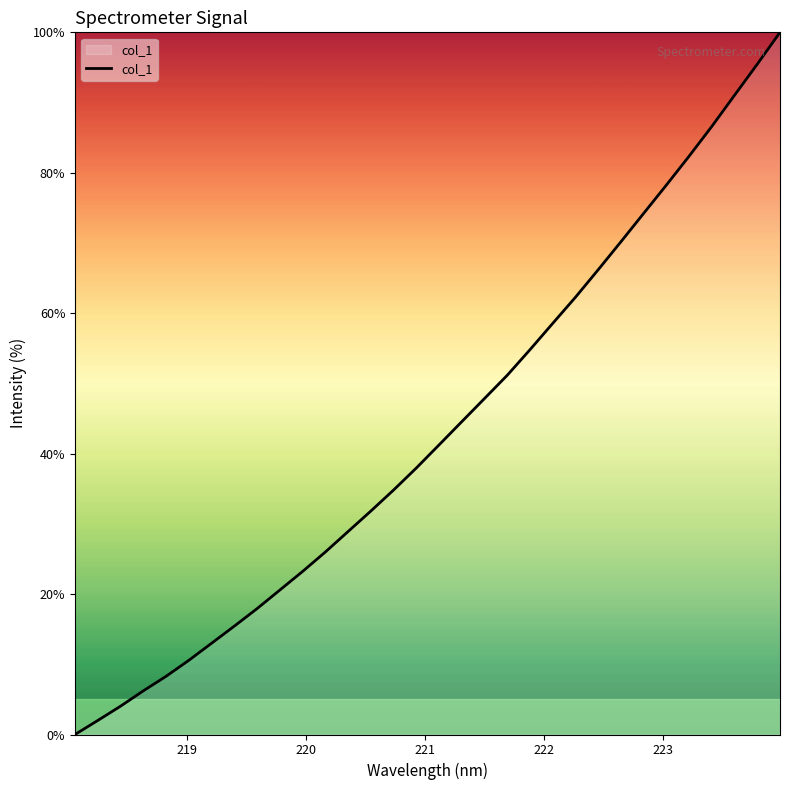

What is the greatest value displayed?

100.0